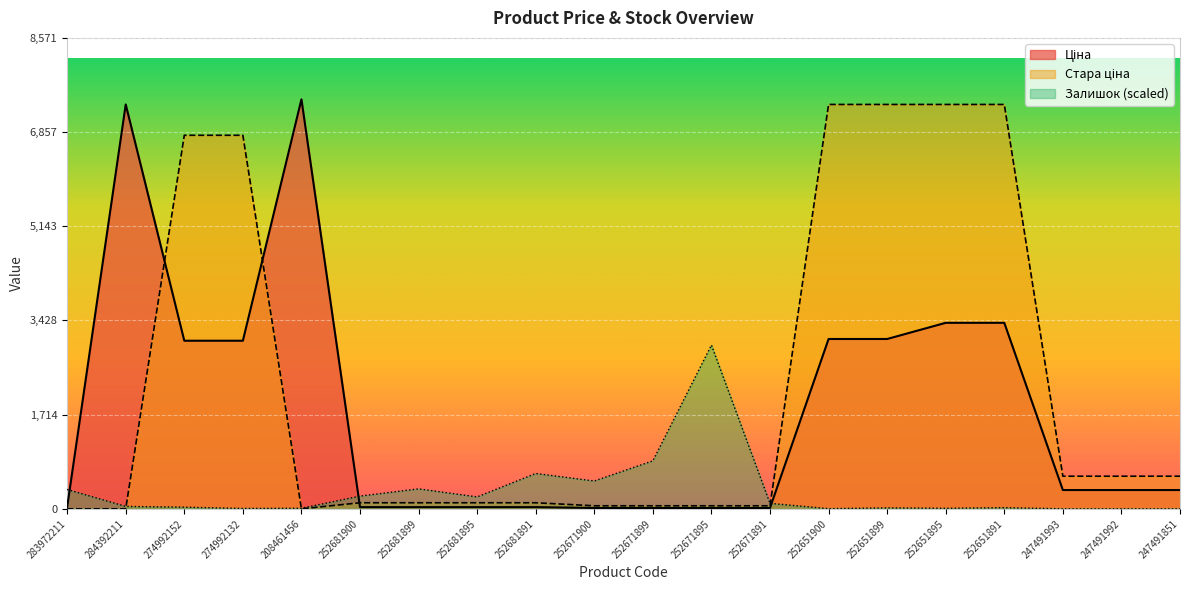

Which series has the largest range (max minus min)?

Ціна